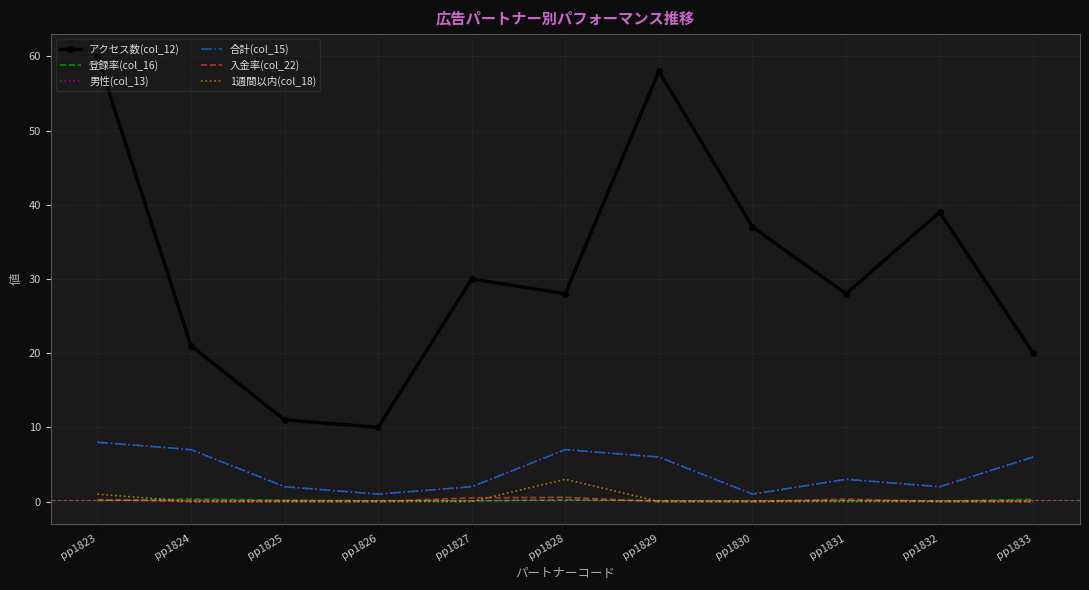

Is this an area chart (filled region under the line)?

No